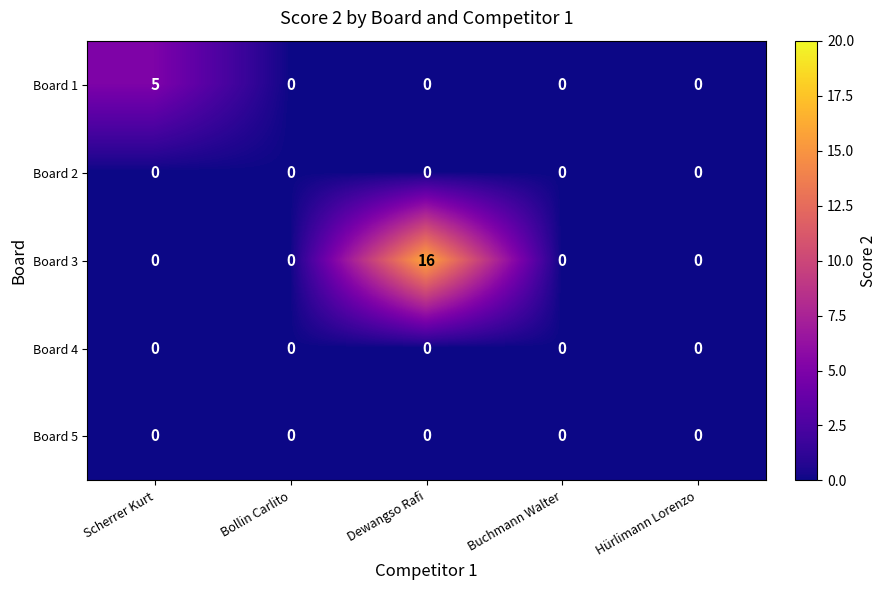

Which label corresponds to the largest value in the chart?

Dewangso Rafi